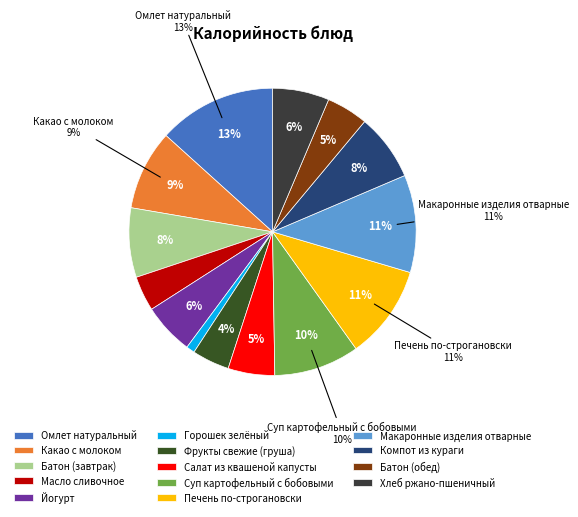

How much of the chart is everything except Фрукты свежие (груша)?

95.8%